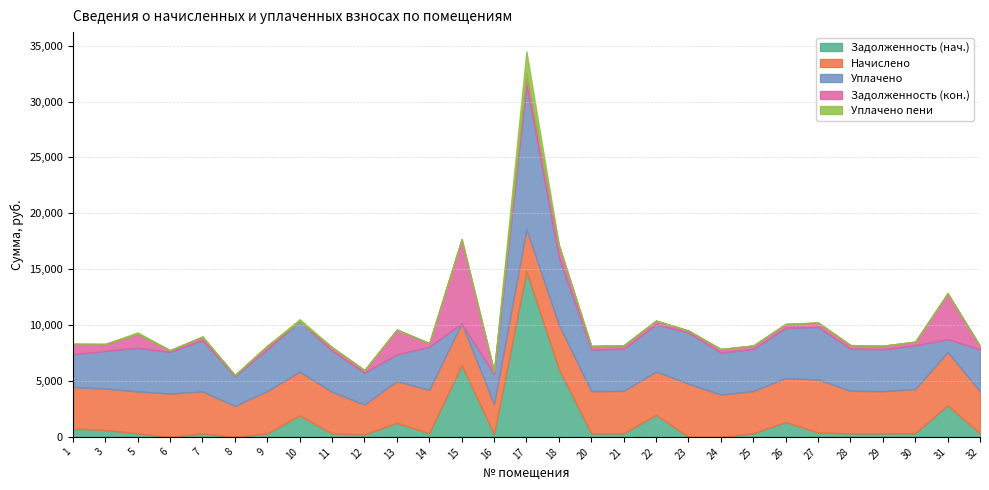

At which category does Уплачено пени reach its first local valley?

6